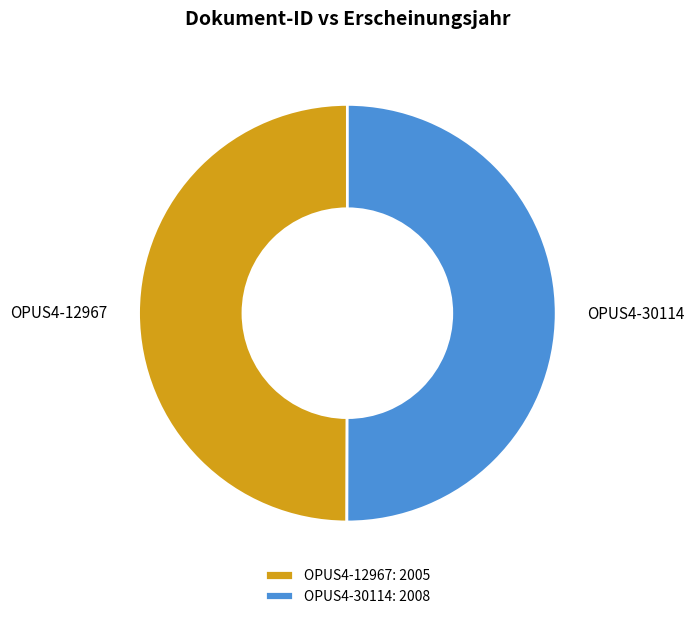

Combined, do OPUS4-12967 and OPUS4-30114 account for over 50%?

Yes